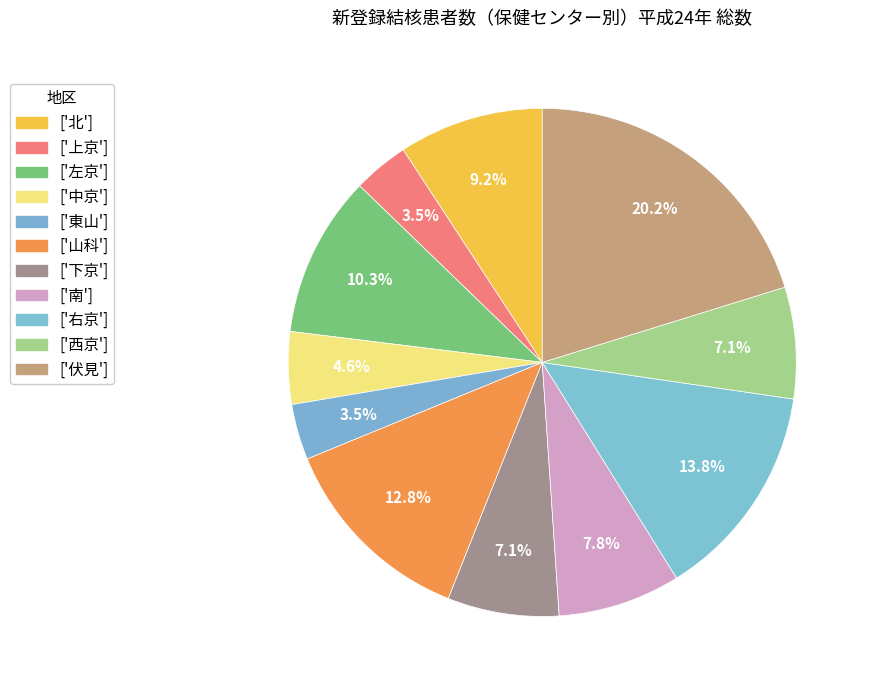

How many slices are in this pie chart?

11